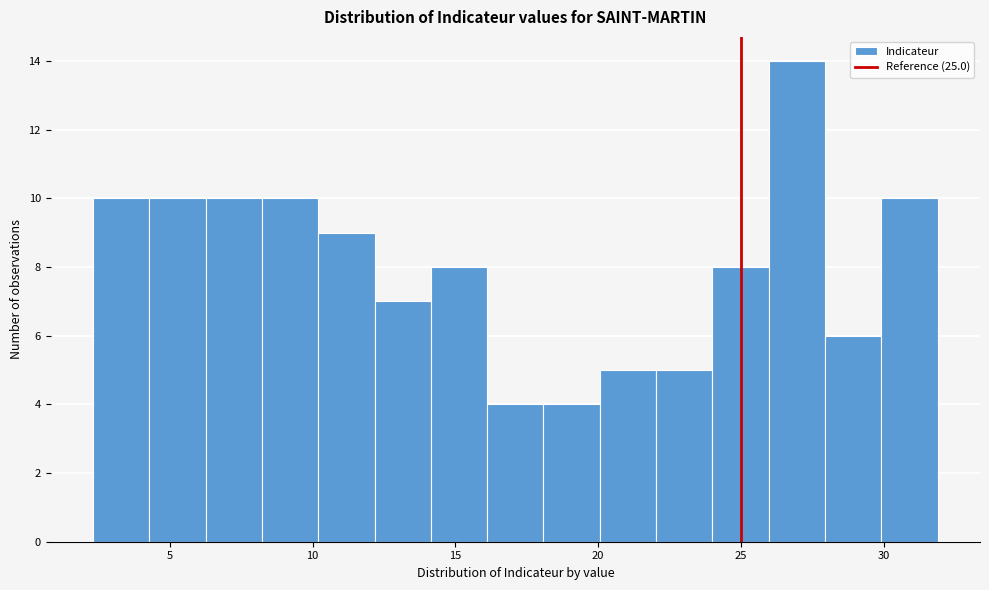

Read against the x-axis, roughly where is the centre of the tallest bar?

27.0